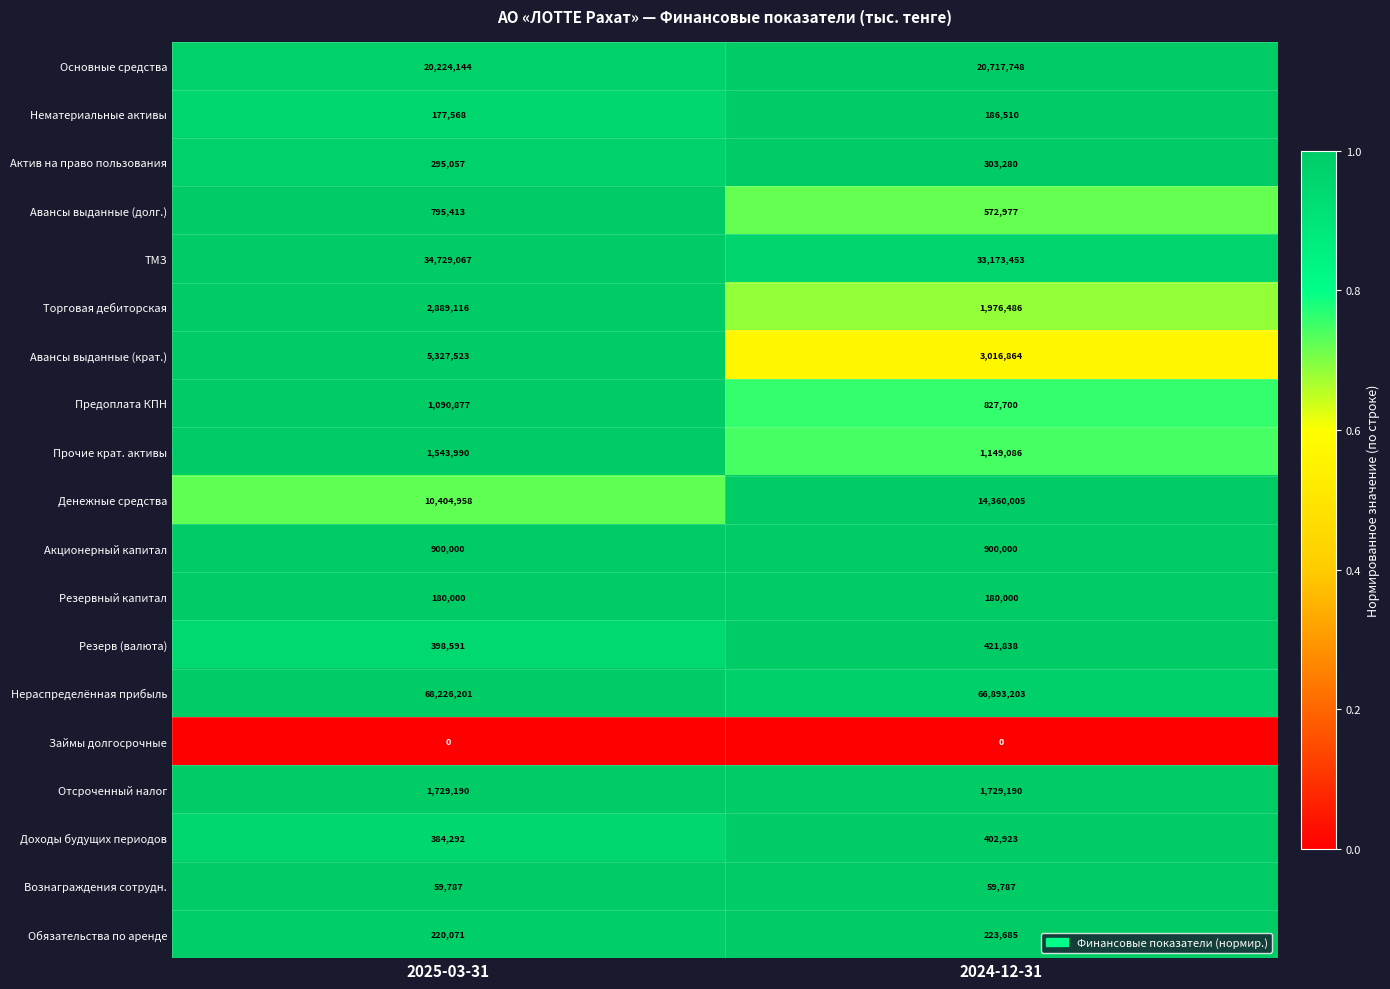

Rank the series by their maximum value, from lowest to highest.

Займы долгосрочные, Вознаграждения сотрудн., Резервный капитал, Нематериальные активы, Обязательства по аренде, Актив на право пользования, Доходы будущих периодов, Резерв (валюта), Авансы выданные (долг.), Акционерный капитал, Предоплата КПН, Прочие крат. активы, Отсроченный налог, Торговая дебиторская, Авансы выданные (крат.), Денежные средства, Основные средства, ТМЗ, Нераспределённая прибыль